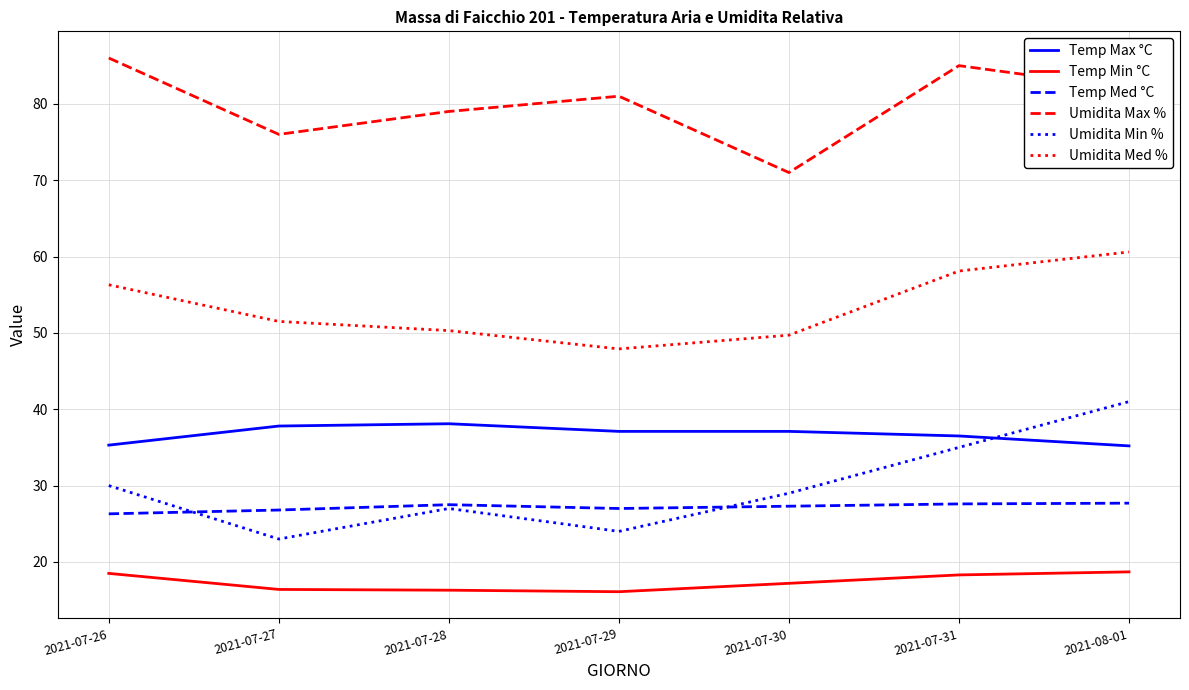

What position from the left is 2021-07-30?

5